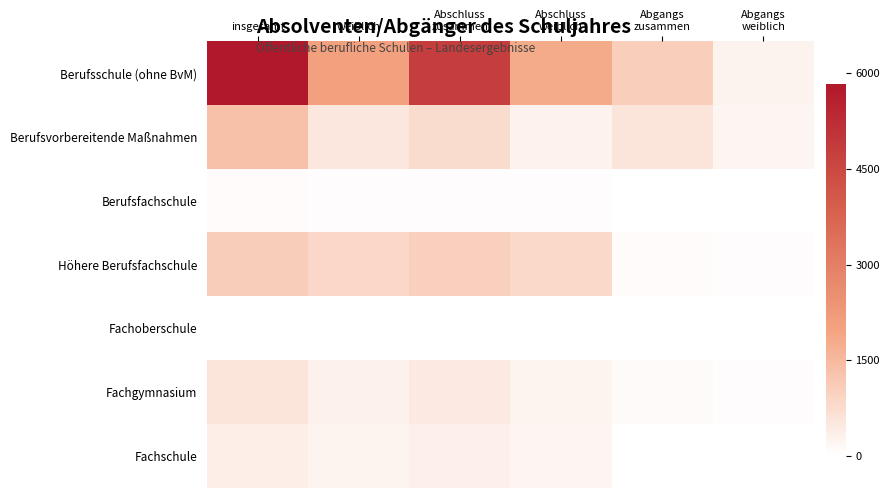

What is the greatest value displayed?

5832